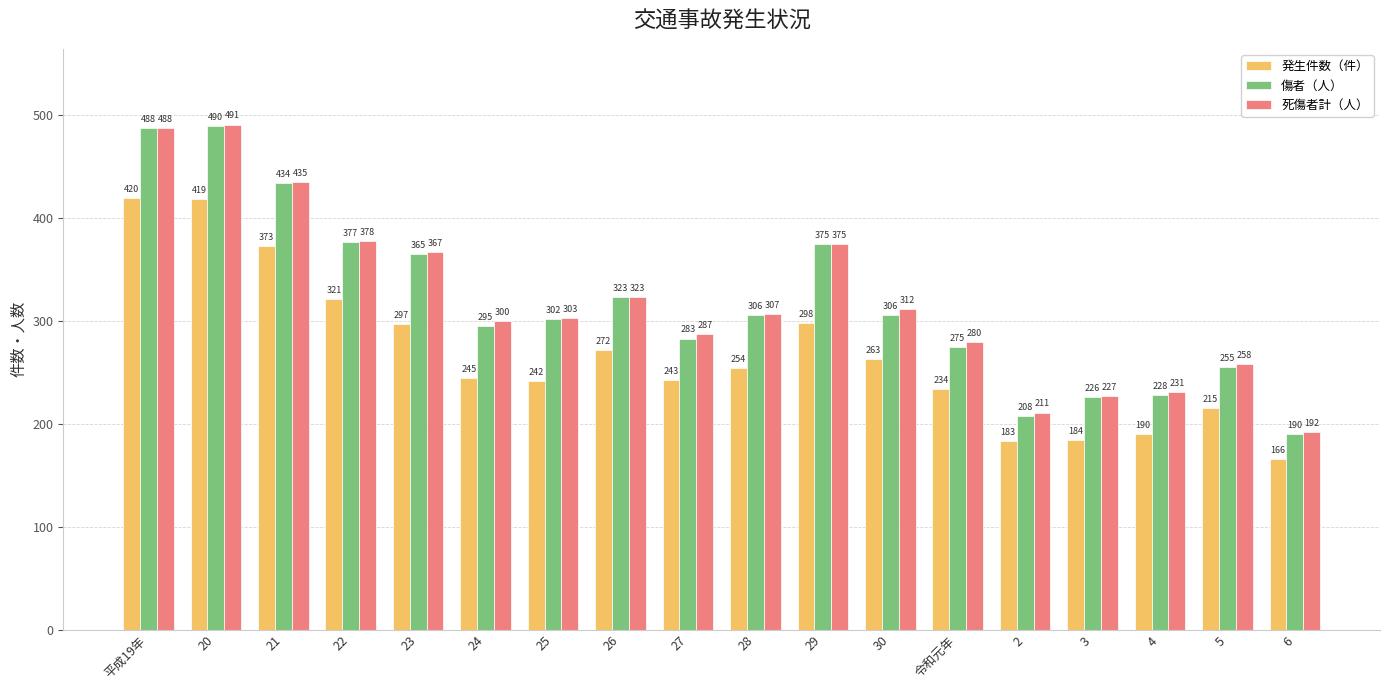

At which label does 発生件数（件） reach its minimum?

6